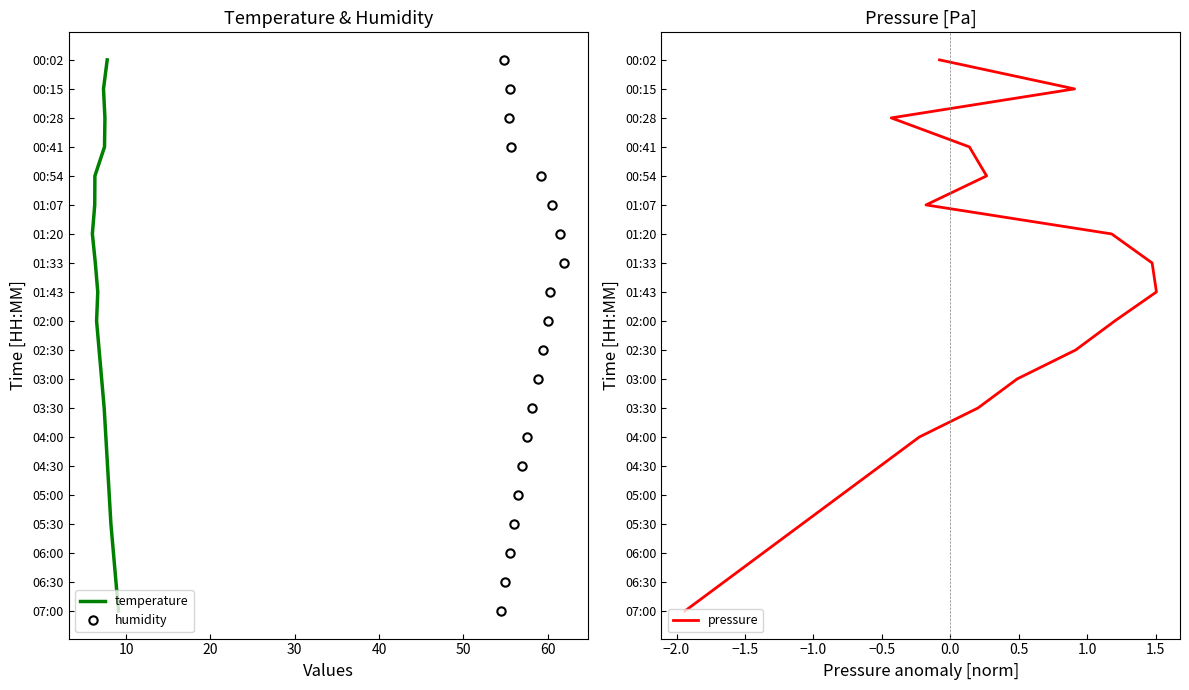

How many values in temperature are above zero?

19